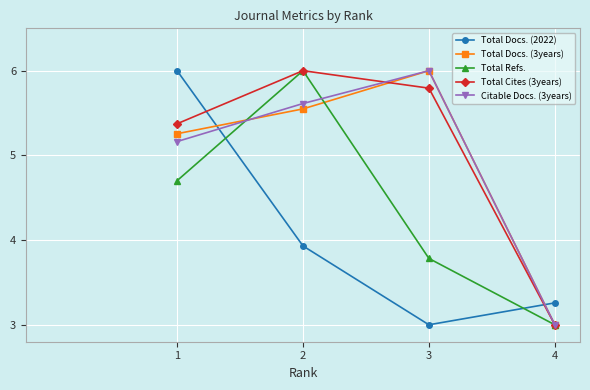

At which label does Total Docs. (3years) reach its peak?

3